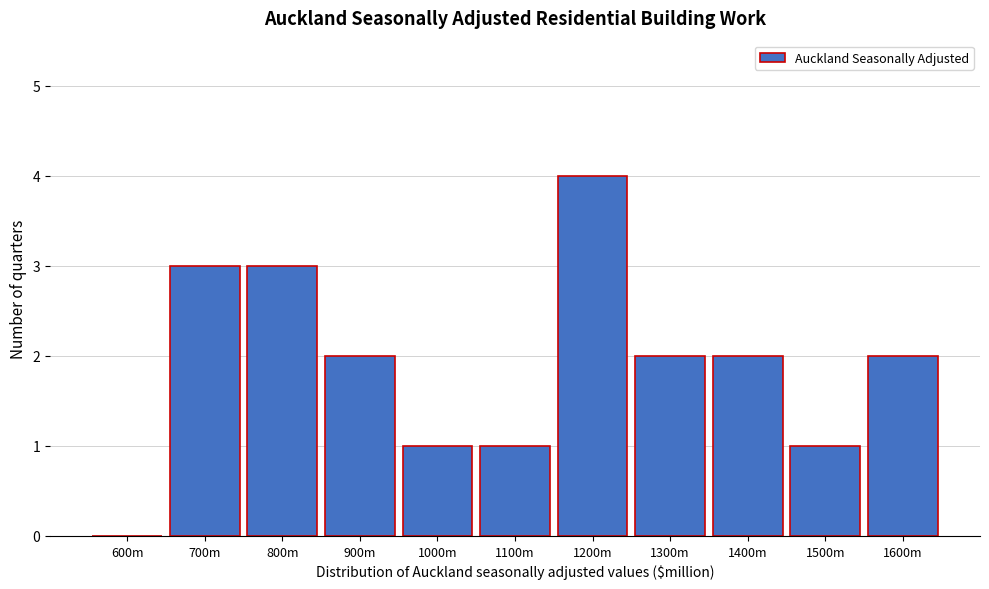

Reading right to left, what are all the values shown in this chart?

1600m=2	1500m=1	1400m=2	1300m=2	1200m=4	1100m=1	1000m=1	900m=2	800m=3	700m=3	600m=0